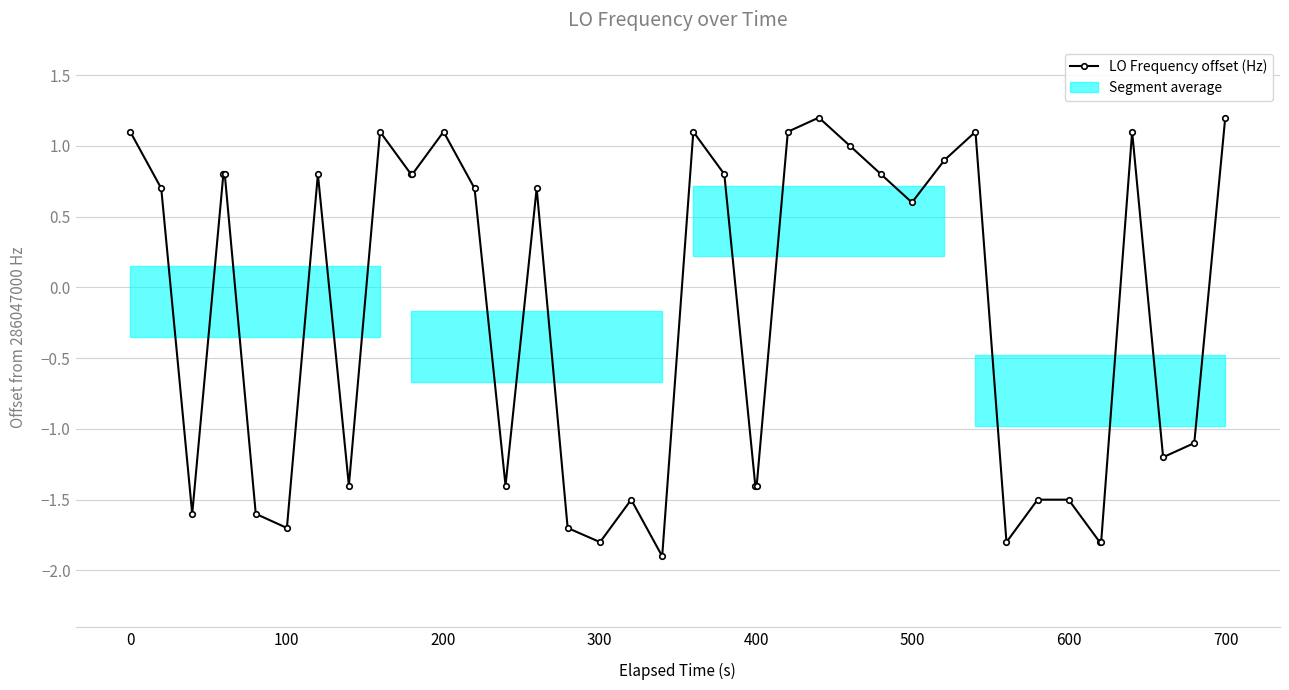

What is the greatest value displayed?

1.2